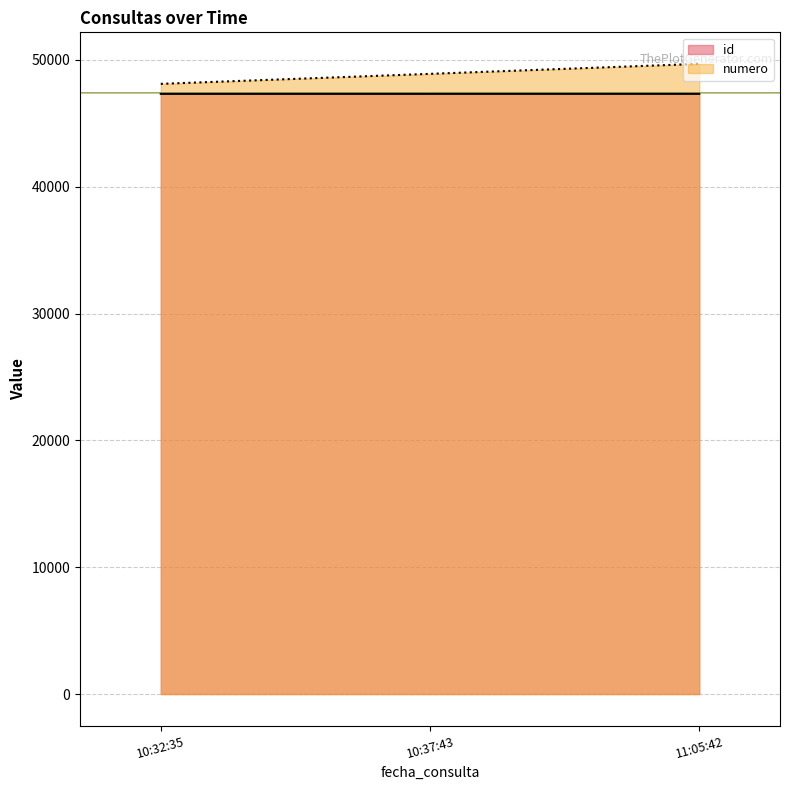

What is the total value across all series at 10:37:43?

96222.5